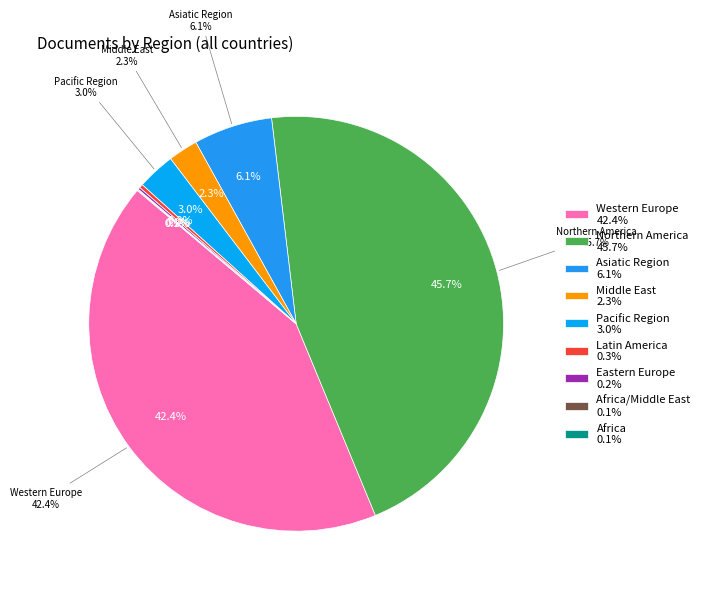

Count the number of slices in the pie.

8